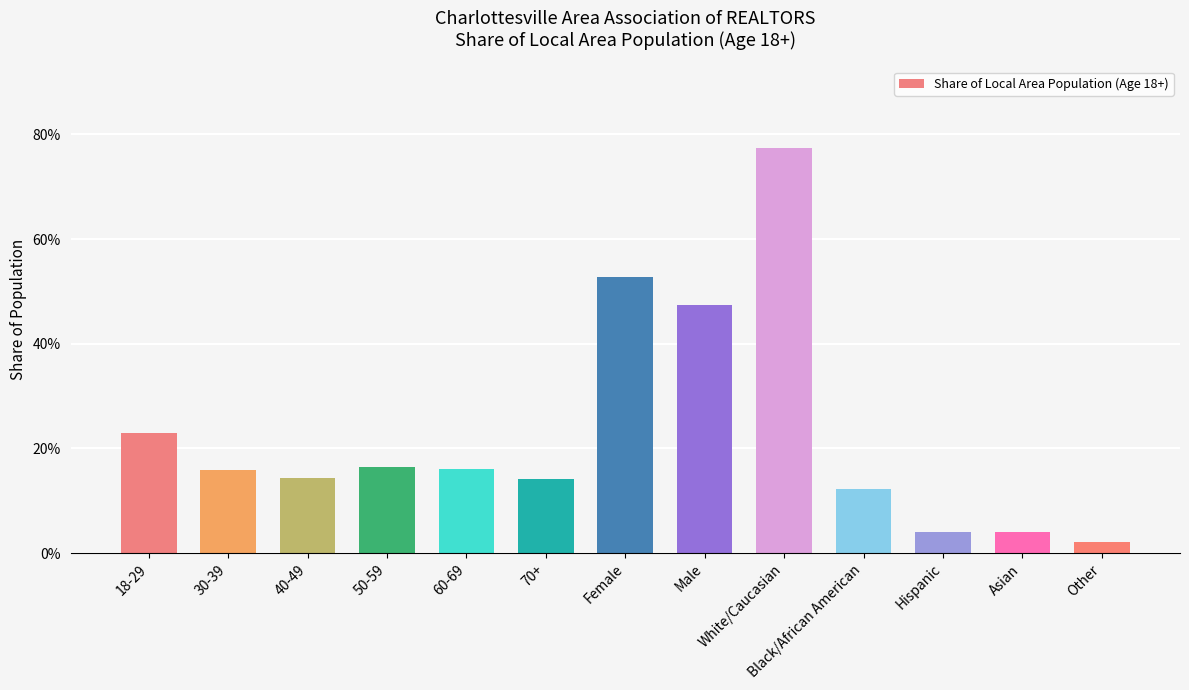

Does the chart contain any negative values?

No